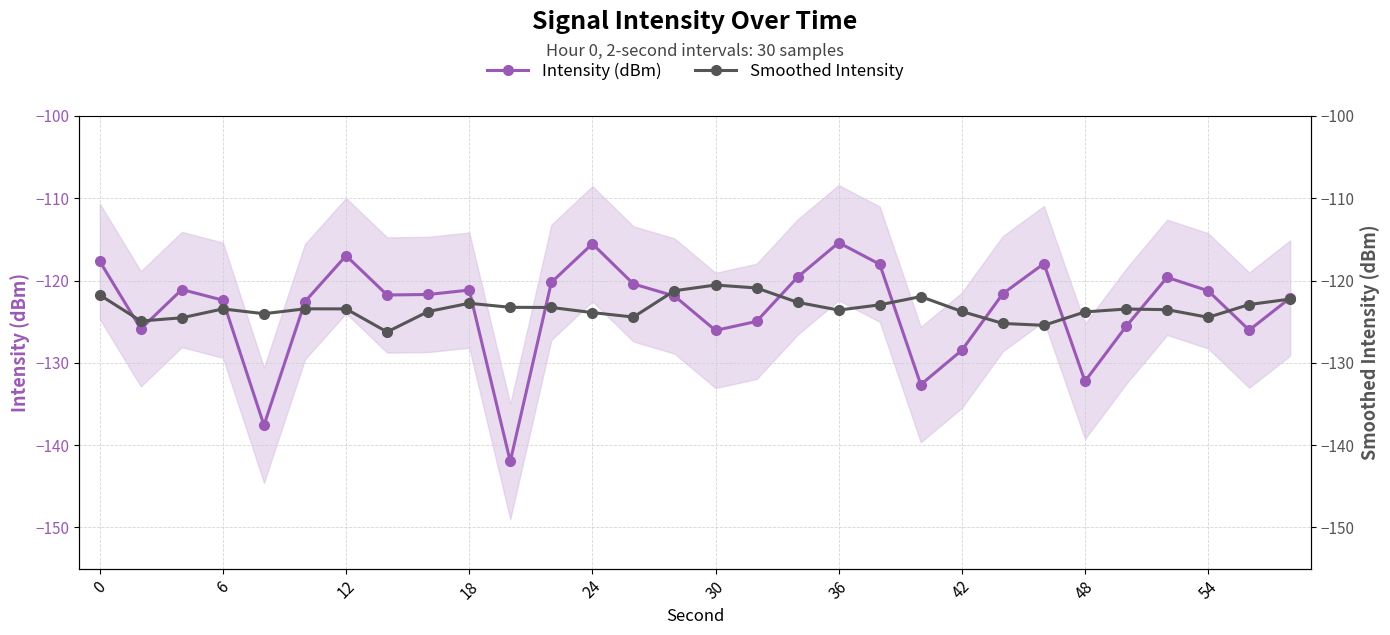

What is the lowest value of the Intensity (dBm) series?

-142.0